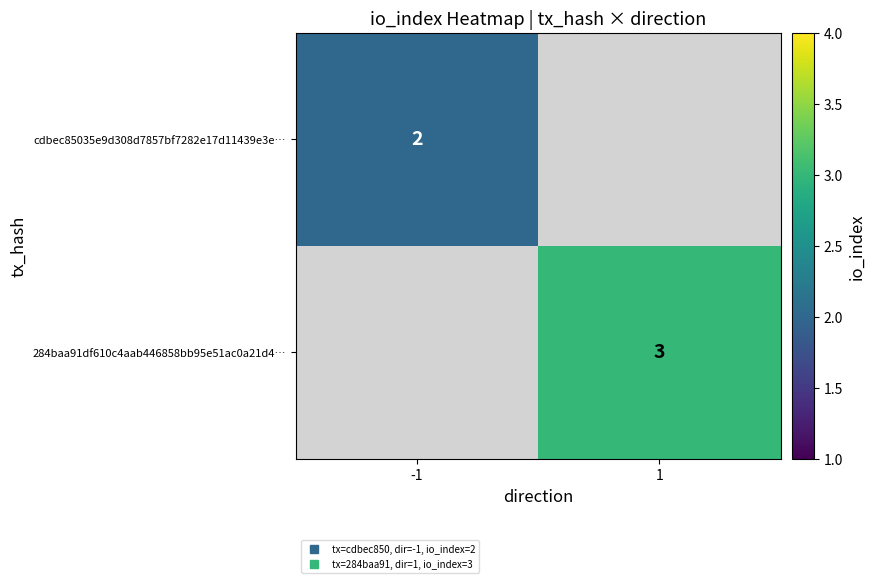

Is the value of cdbec85035e9d308d7857bf7282e17d11439e3e… at -1 greater than the value of 284baa91df610c4aab446858bb95e51ac0a21d4… at 1?

No